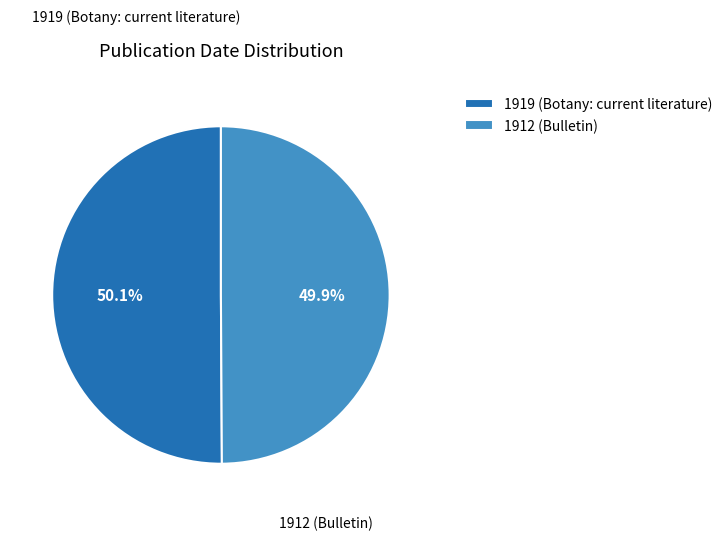

Is there a majority slice in this chart?

Yes